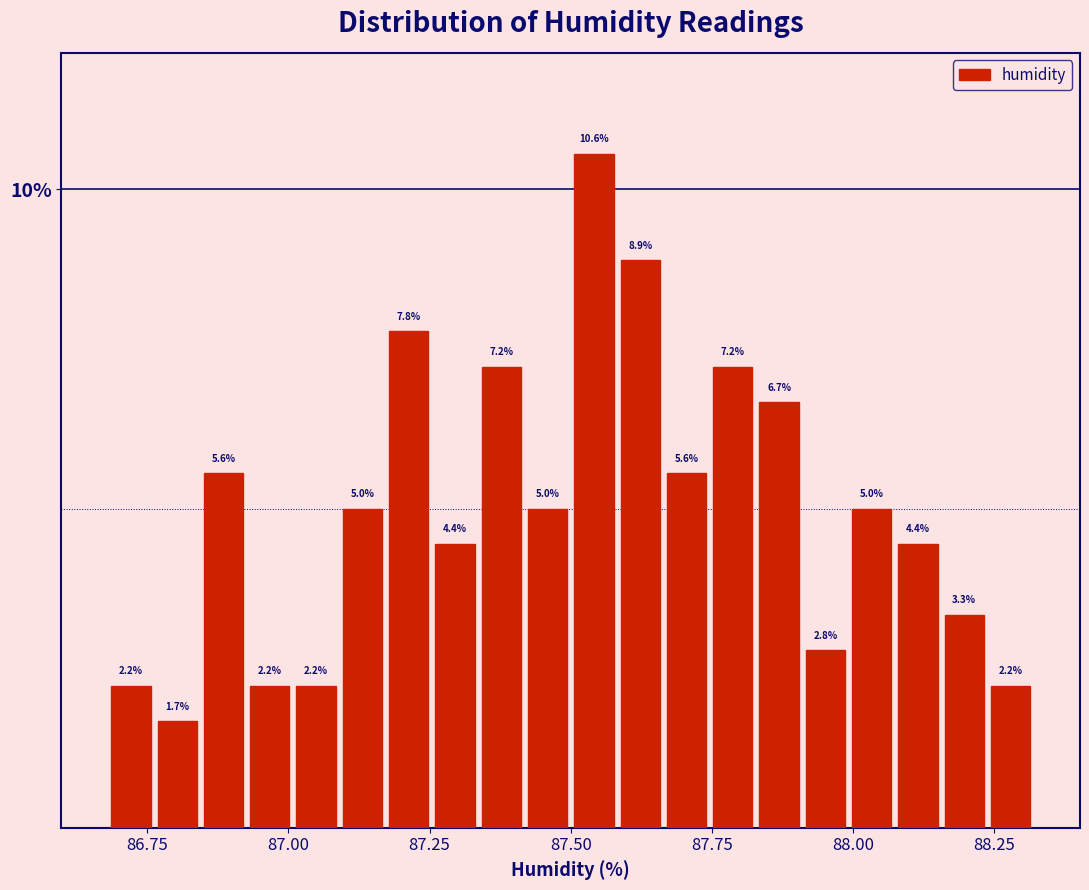

Read against the x-axis, roughly where is the centre of the tallest bar?

87.55